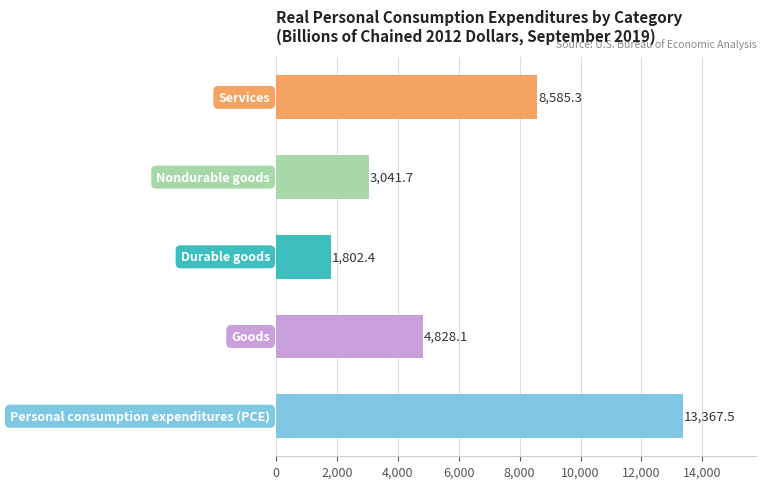

At Feb., list the series in order from smallest to largest.

Durable goods, Nondurable goods, Goods, Services, Personal consumption expenditures (PCE)